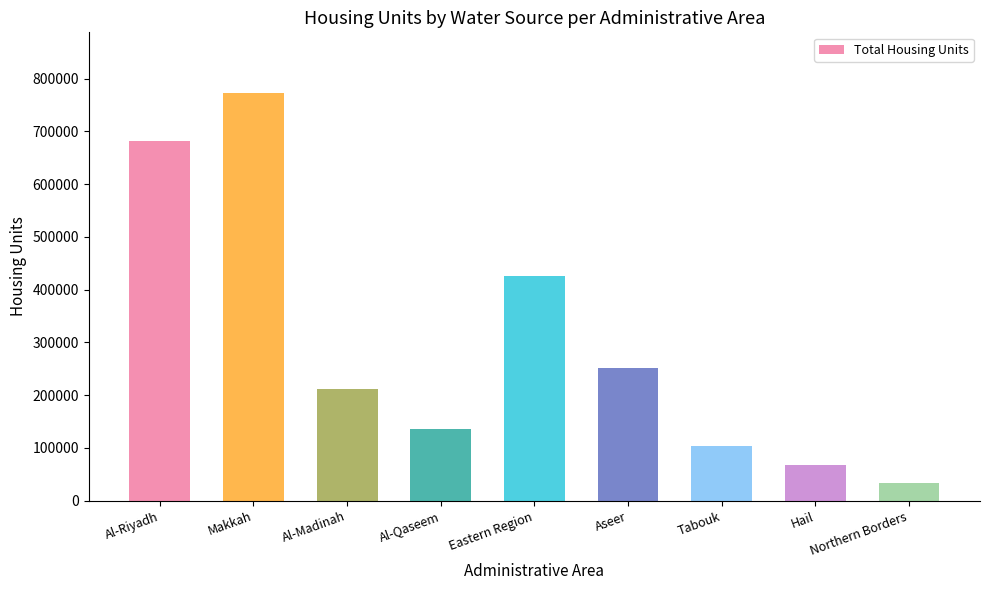

True or false: the data shows 99175 at Eastern Region.

False